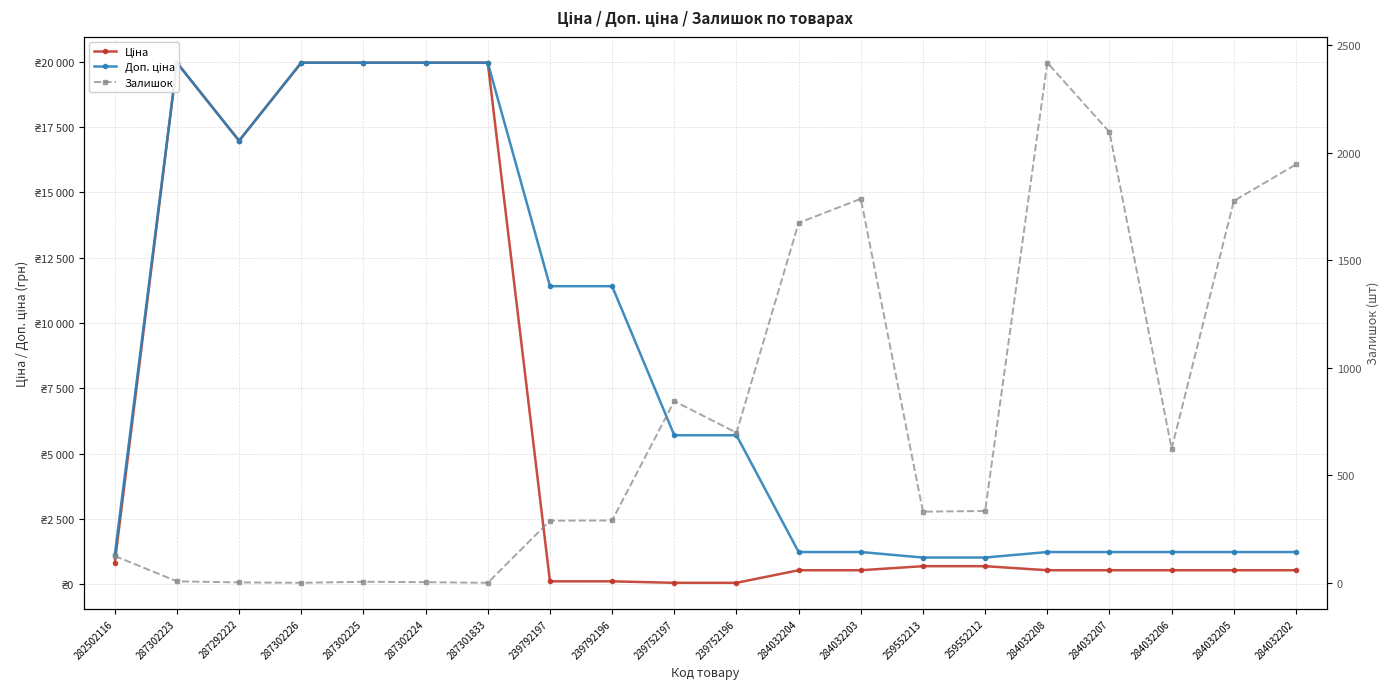

Rank the series by their maximum value, from lowest to highest.

Залишок, Ціна, Доп. ціна